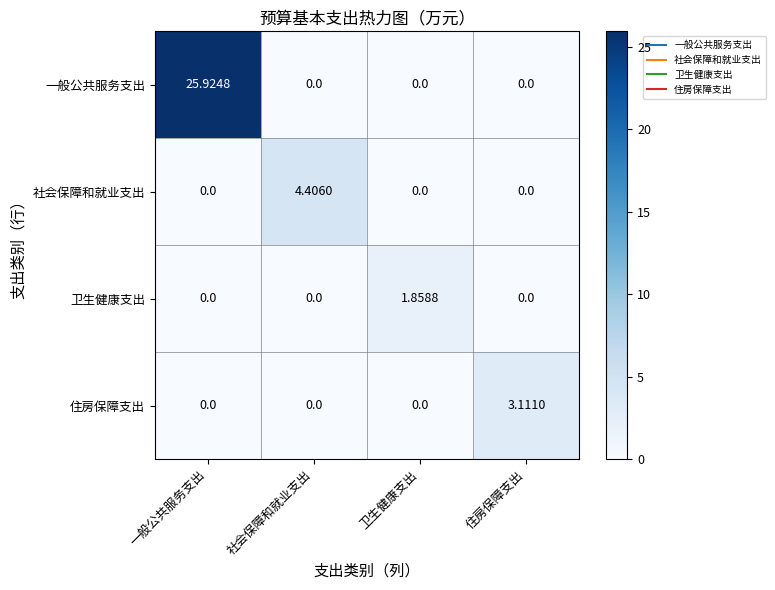

Is the value of 社会保障和就业支出 at 一般公共服务支出 greater than the value of 住房保障支出 at 住房保障支出?

No